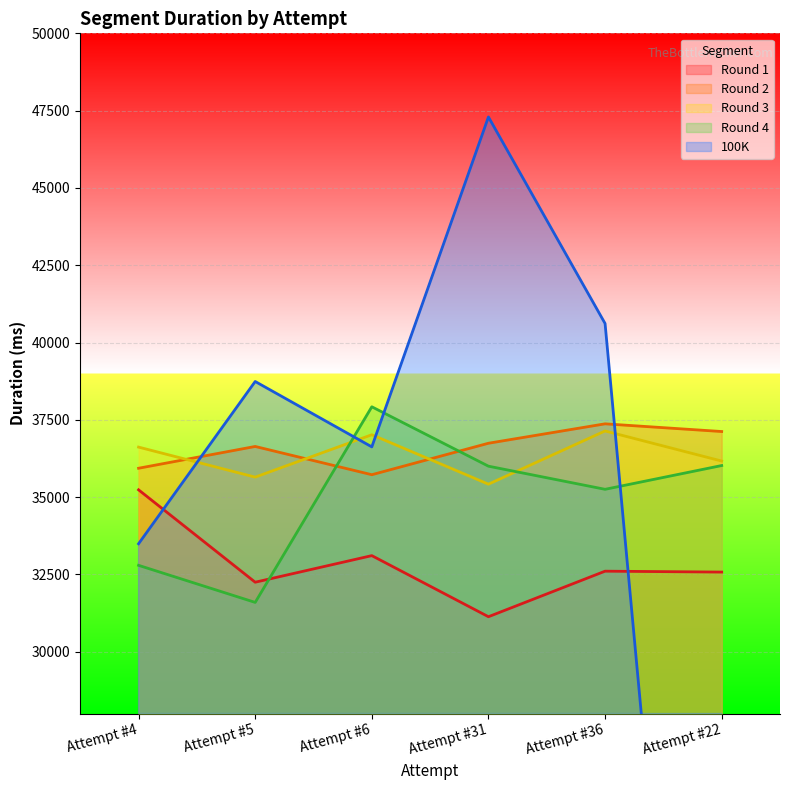

Where does the 100K series first go above 38739?

Attempt #31